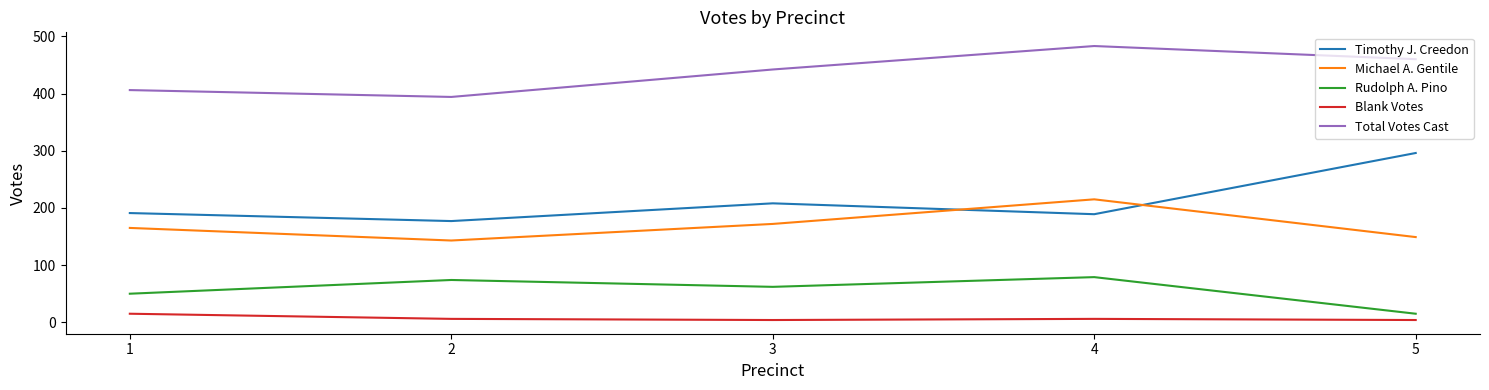

Is the value of Total Votes Cast at 2 greater than the value of Timothy J. Creedon at 3?

Yes